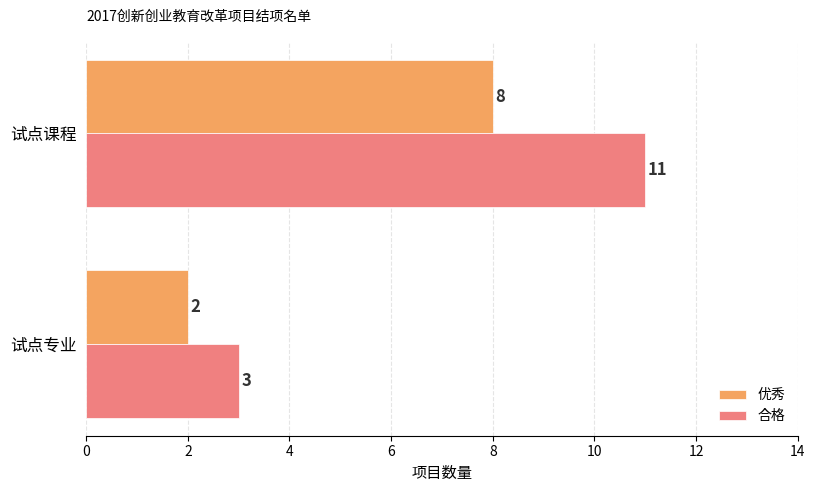

What is the sum of all 合格 values?

14